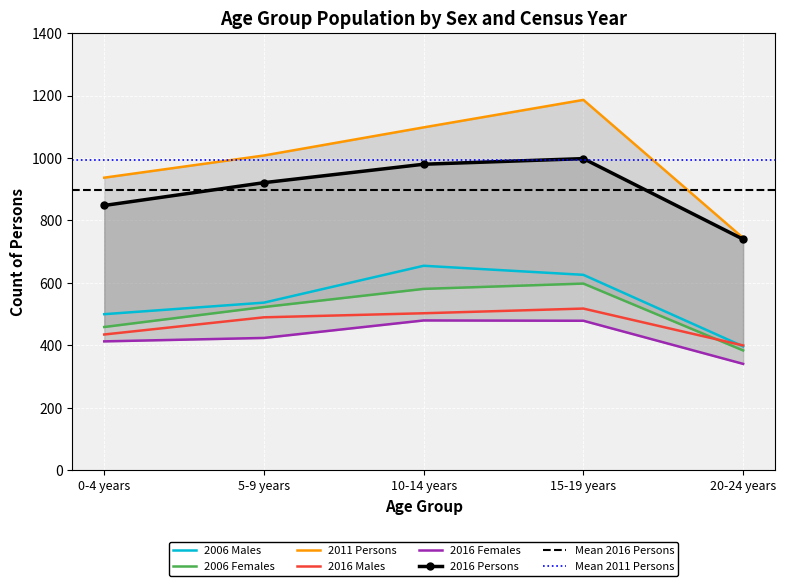

What is the total value across all series at 5-9 years?

3903